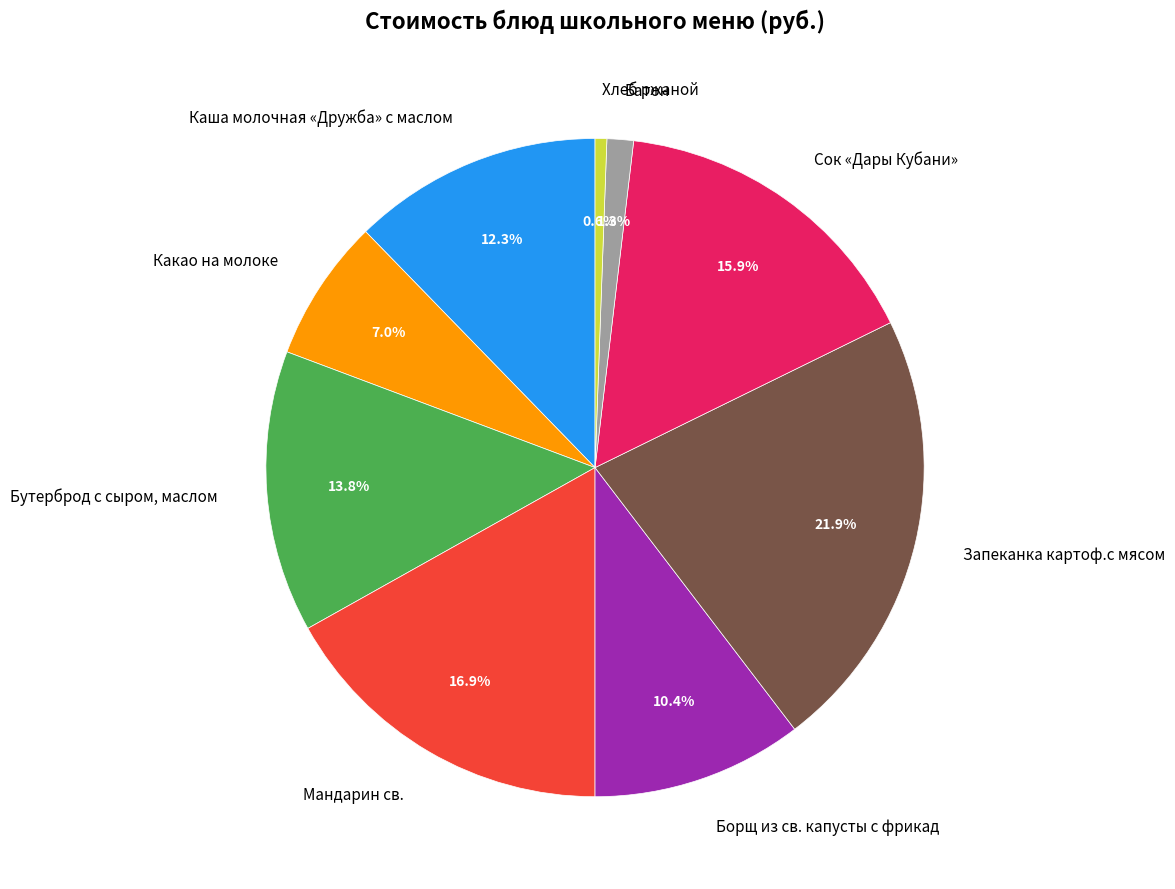

Approximately how many times larger is the value at Сок «Дары Кубани» compared to Запеканка картоф.с мясом?

0.7